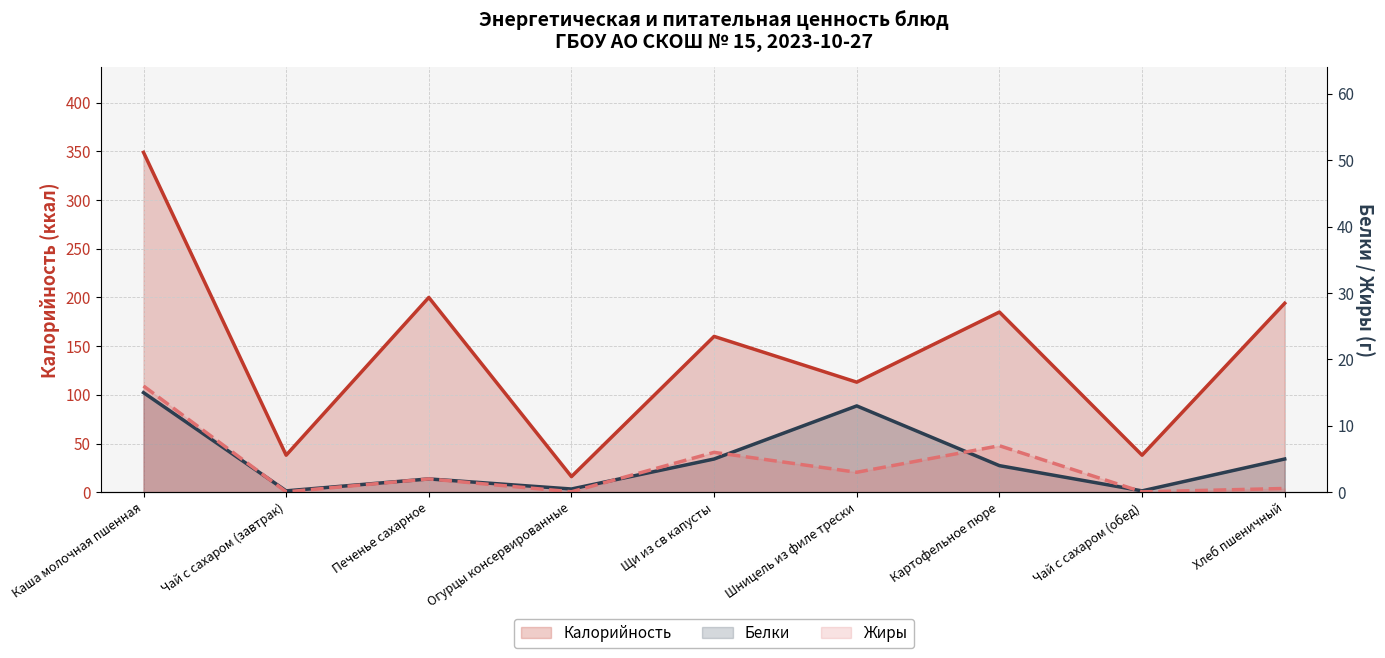

Reading left to right, extract all data points from this chart.

Калорийность: Каша молочная пшенная=349.0	Чай с сахаром (завтрак)=38.0	Печенье сахарное=200.0	Огурцы консервированные=16.0	Щи из св капусты=160.0	Шницель из филе трески=113.0	Картофельное пюре=185.0	Чай с сахаром (обед)=38.0	Хлеб пшеничный=194.0
Белки: Каша молочная пшенная=15.0	Чай с сахаром (завтрак)=0.2	Печенье сахарное=2.0	Огурцы консервированные=0.5	Щи из св капусты=5.0	Шницель из филе трески=13.0	Картофельное пюре=4.0	Чай с сахаром (обед)=0.2	Хлеб пшеничный=5.0
Жиры: Каша молочная пшенная=16.0	Чай с сахаром (завтрак)=0.1	Печенье сахарное=2.0	Огурцы консервированные=0.1	Щи из св капусты=6.0	Шницель из филе трески=3.0	Картофельное пюре=7.0	Чай с сахаром (обед)=0.1	Хлеб пшеничный=0.6